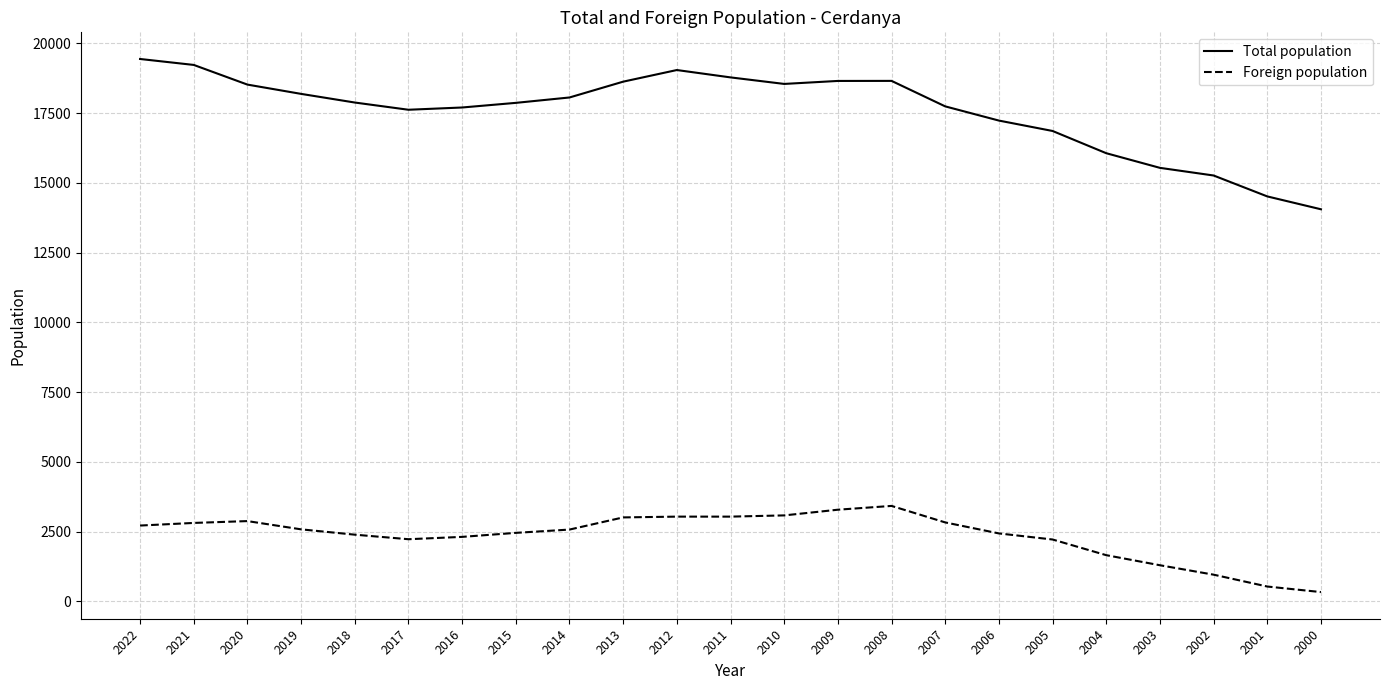

What is the difference between the maximum and second lowest values in the Total population series?

4927